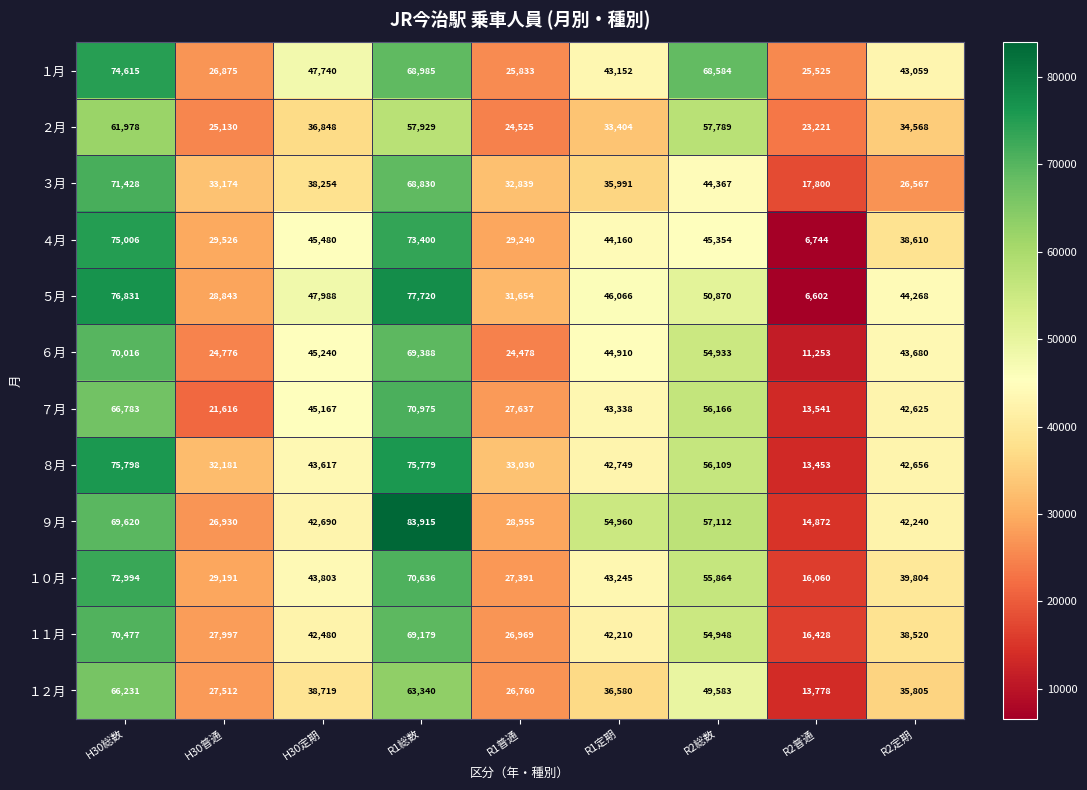

What is the spread (max minus min) of values at R2総数?

24217